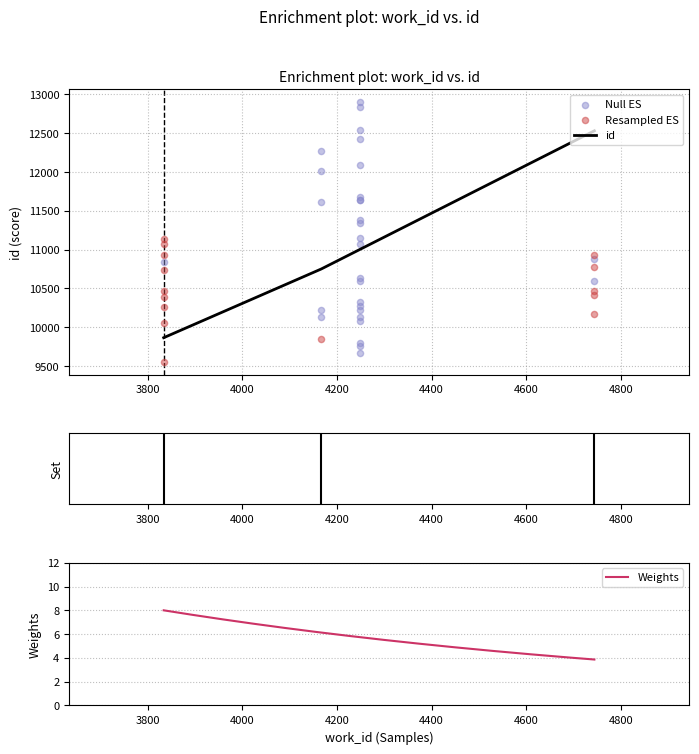

Which has a higher value, 4744 or 3834?

4744